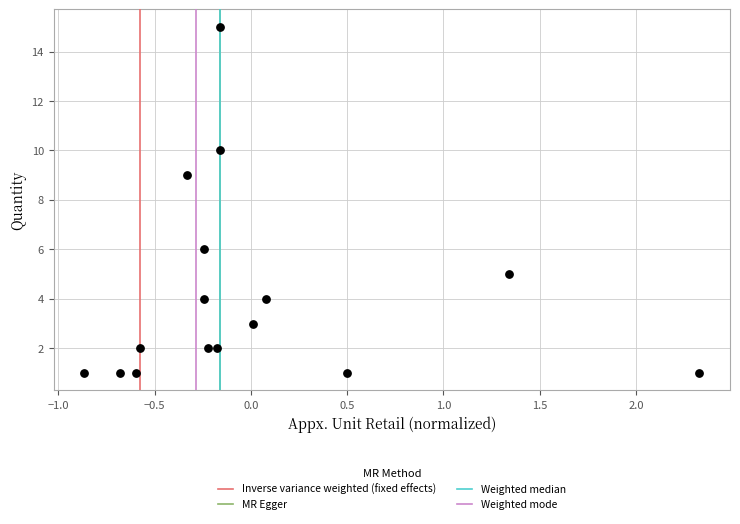

What is the range of Y values (max minus min)?

14